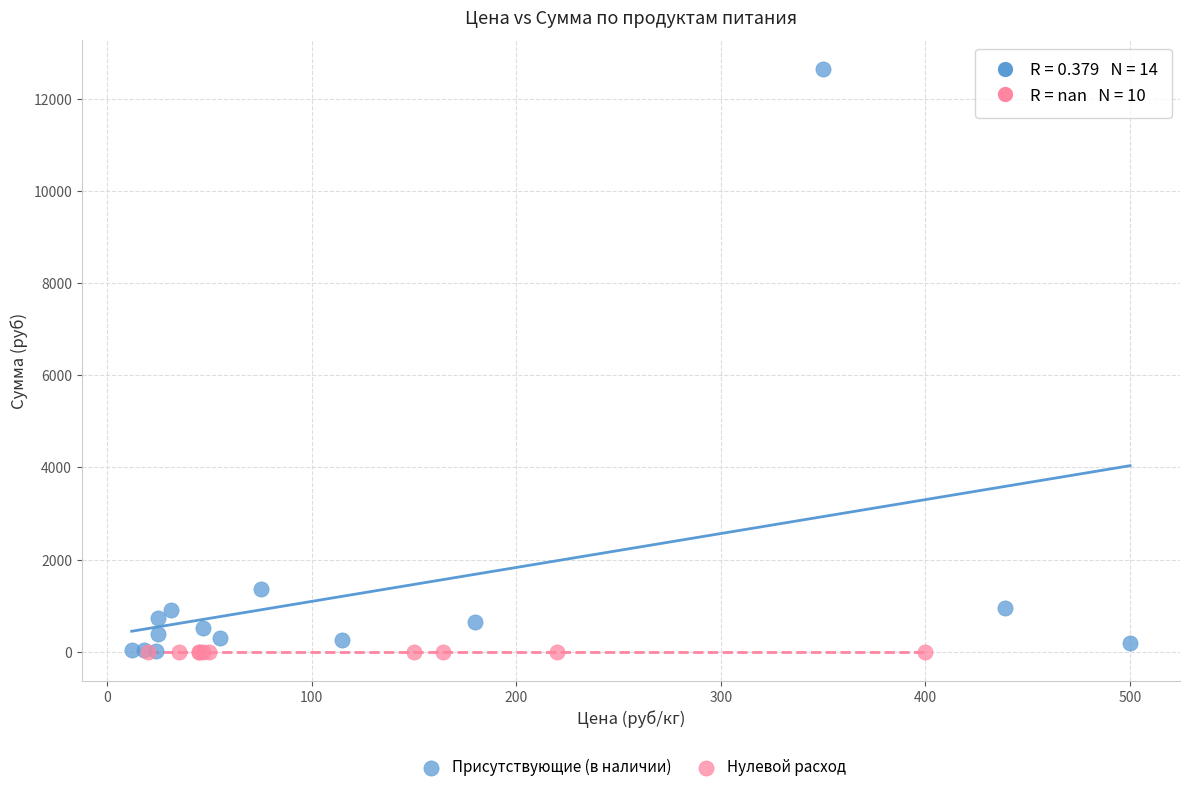

Which series reaches the maximum Y coordinate?

Присутствующие (в наличии)